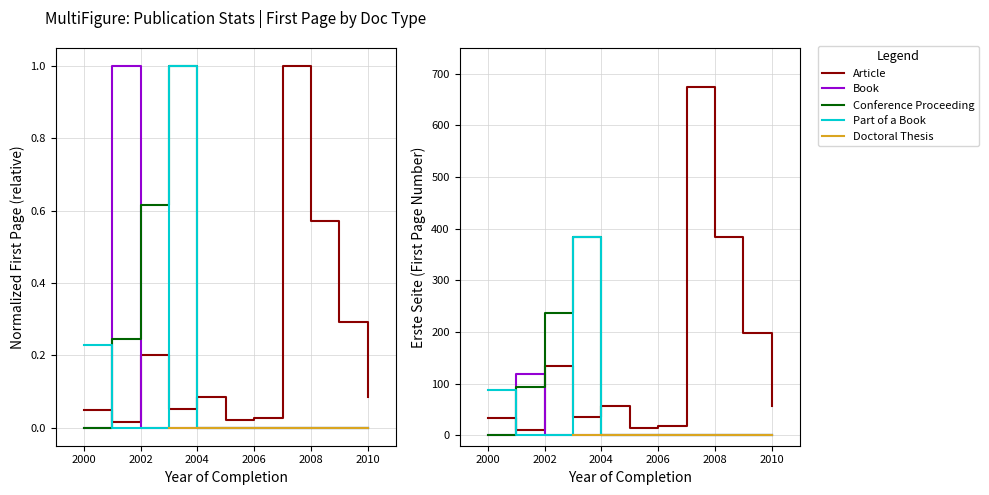

How many intersections are there between Book and Article?

2